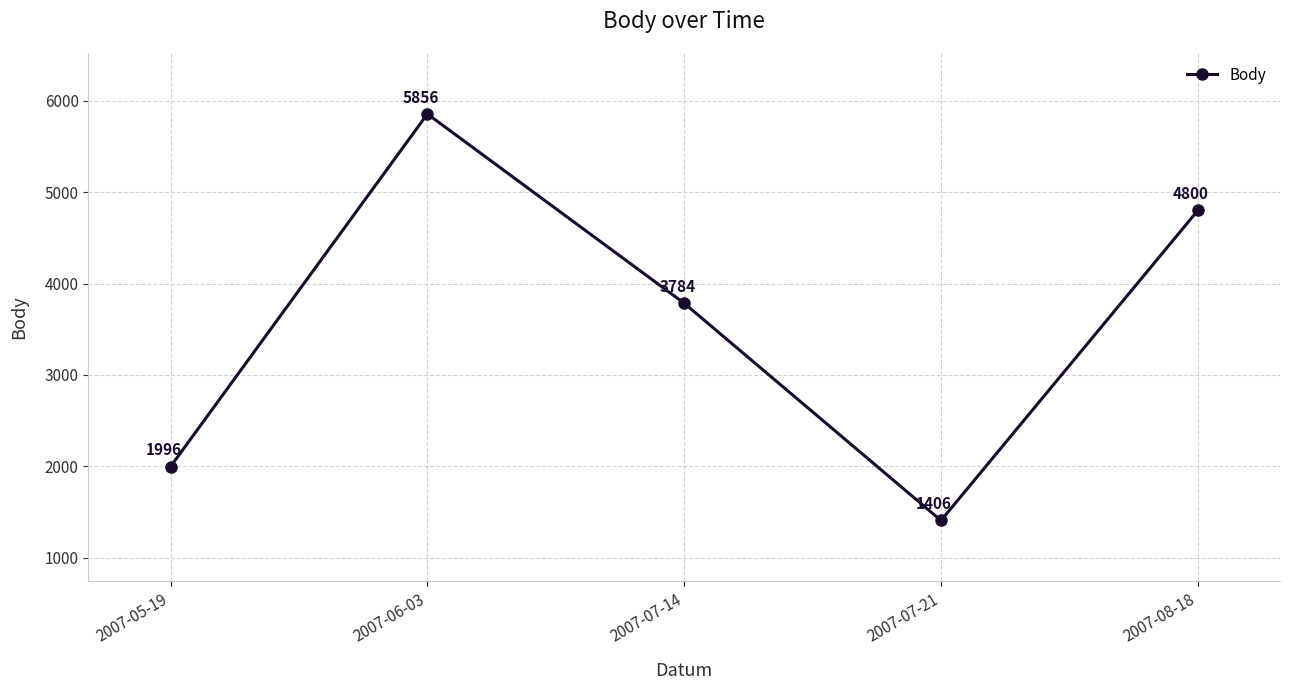

Does the chart display data point markers on the line(s)?

Yes